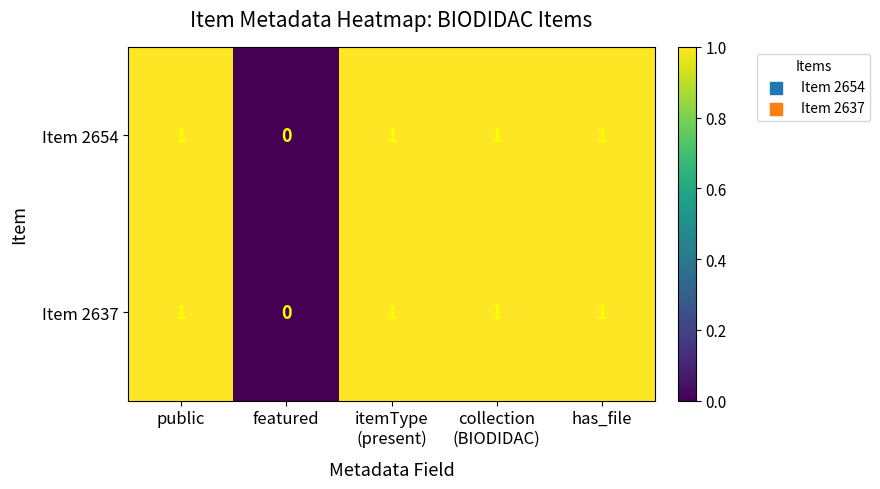

Which category has the lowest value in the Item 2654 series?

featured